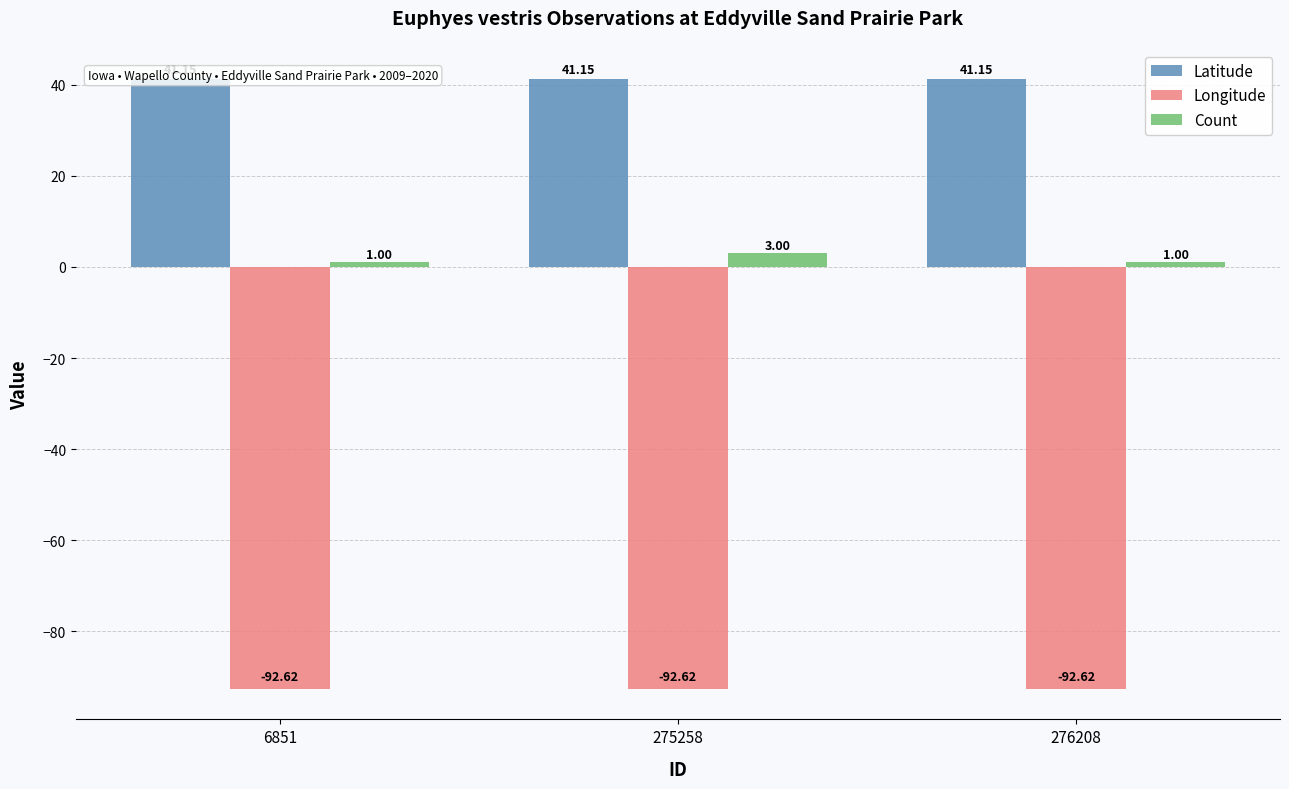

Where is Longitude nearest to the value -92?

275258